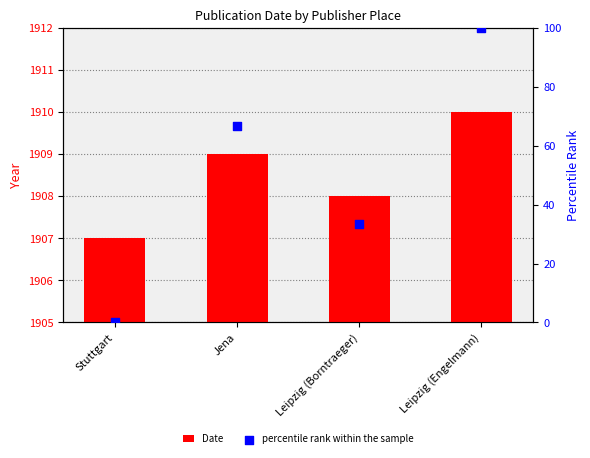

What are all the series names shown in the legend?

Date, percentile rank within the sample